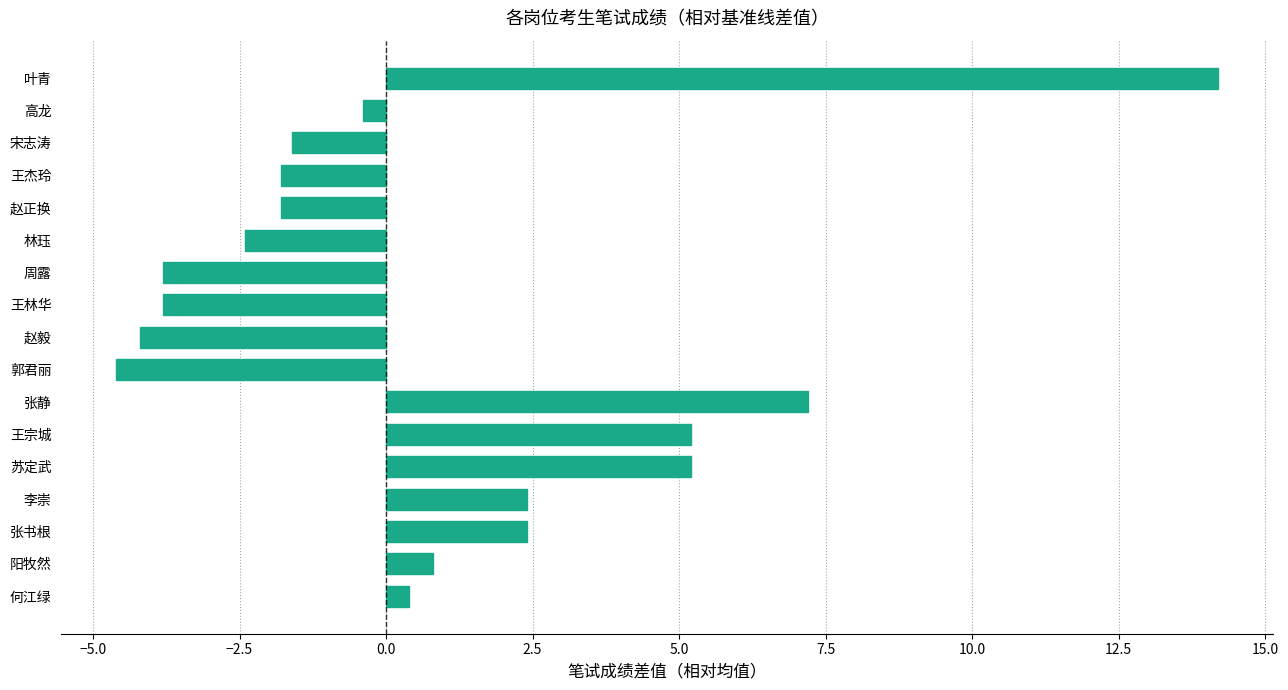

Which label corresponds to the largest value in the chart?

叶青